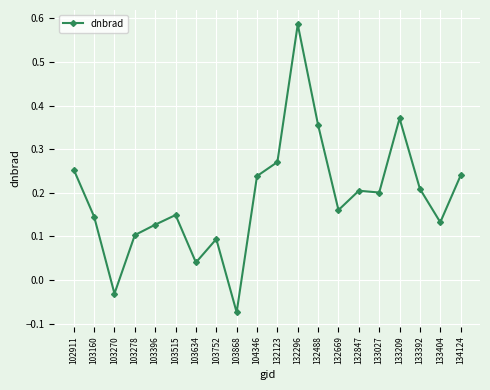

Does the chart display data point markers on the line(s)?

Yes